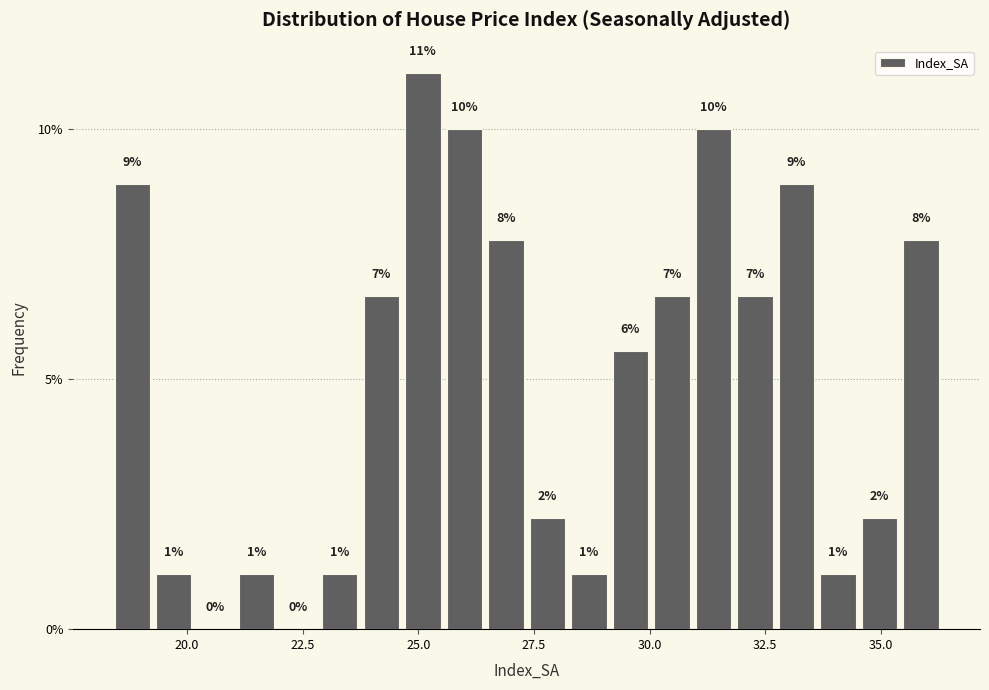

Around what value on the x-axis is the tallest bar? Give the approximate position of its centre, as read against the axis.

25.0